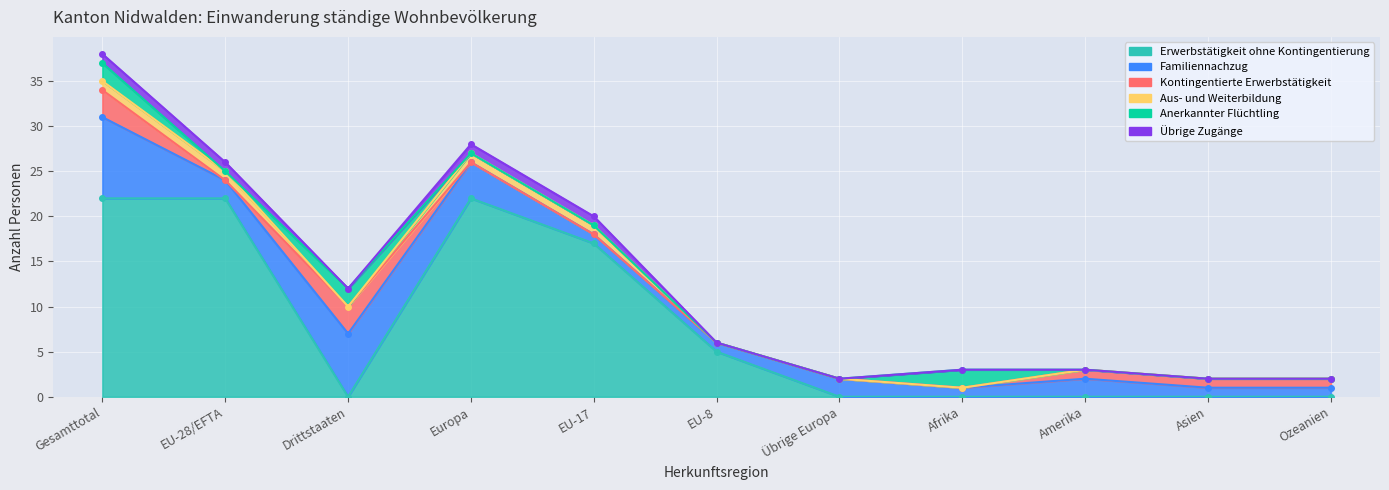

How many positive values does the Erwerbstätigkeit ohne Kontingentierung series have?

5